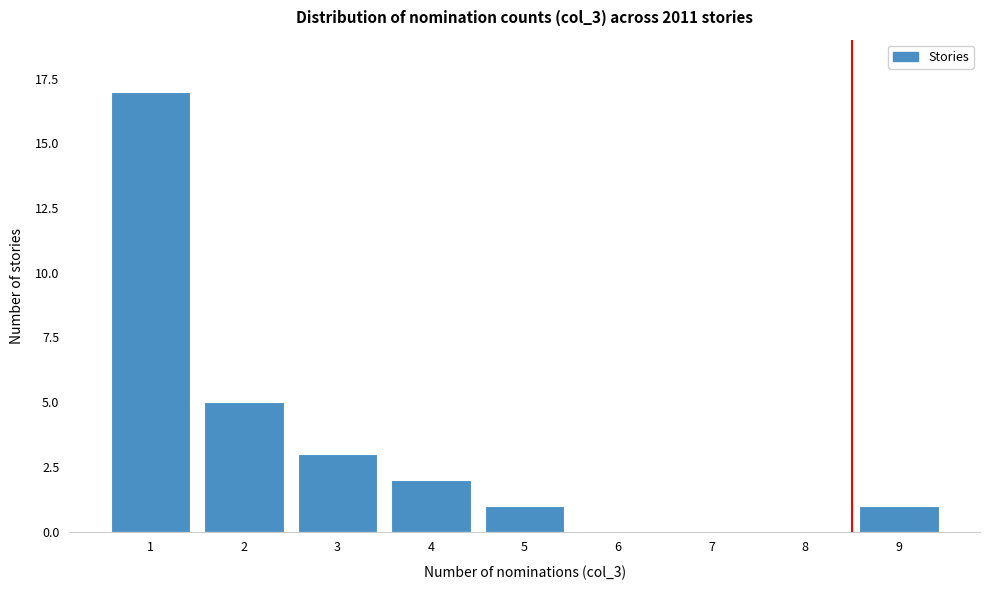

Reading left to right, extract all data points from this chart.

1=17	2=5	3=3	4=2	5=1	6=0	7=0	8=0	9=1